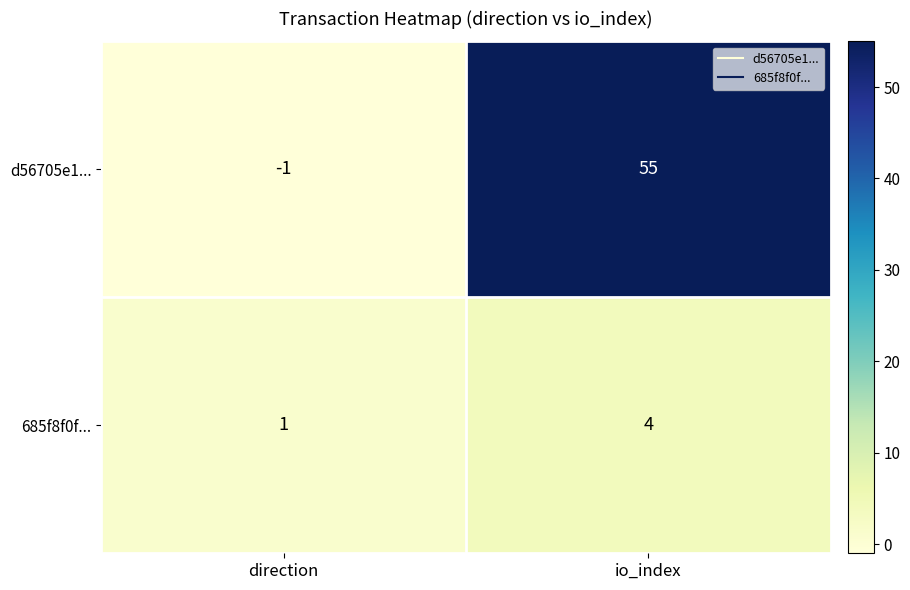

What is the difference between the highest and lowest values at io_index?

51